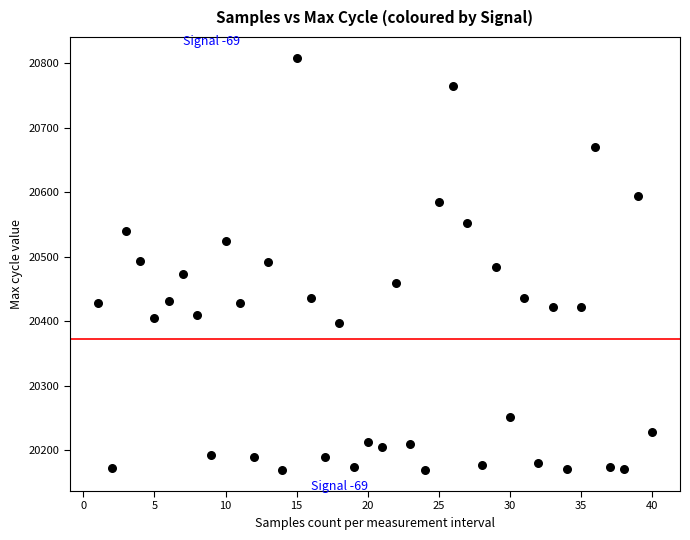

What is the range of X values (max minus min)?

39